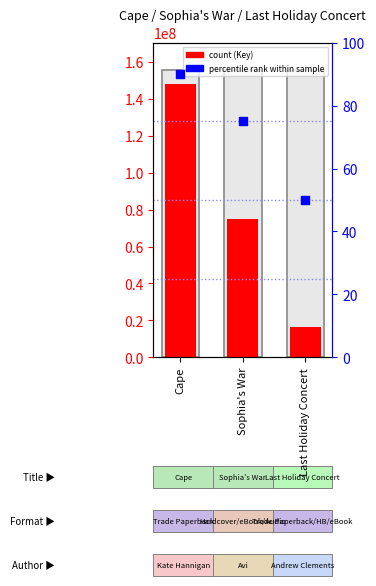

What are all the series names shown in the legend?

Key, percentile rank within sample